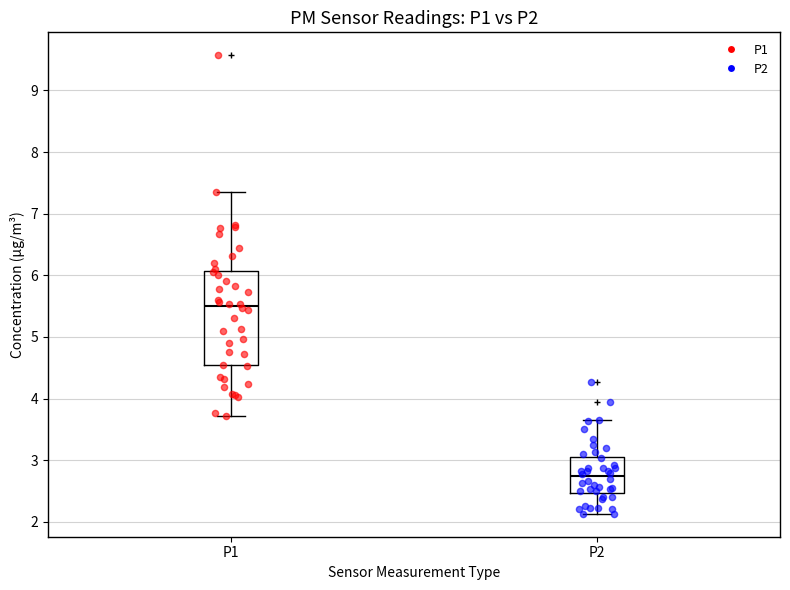

Where is the upper edge of the box for P1 on the y-axis? The values are not printed on the chart, so give them approximately, as read against the axis.

6.1